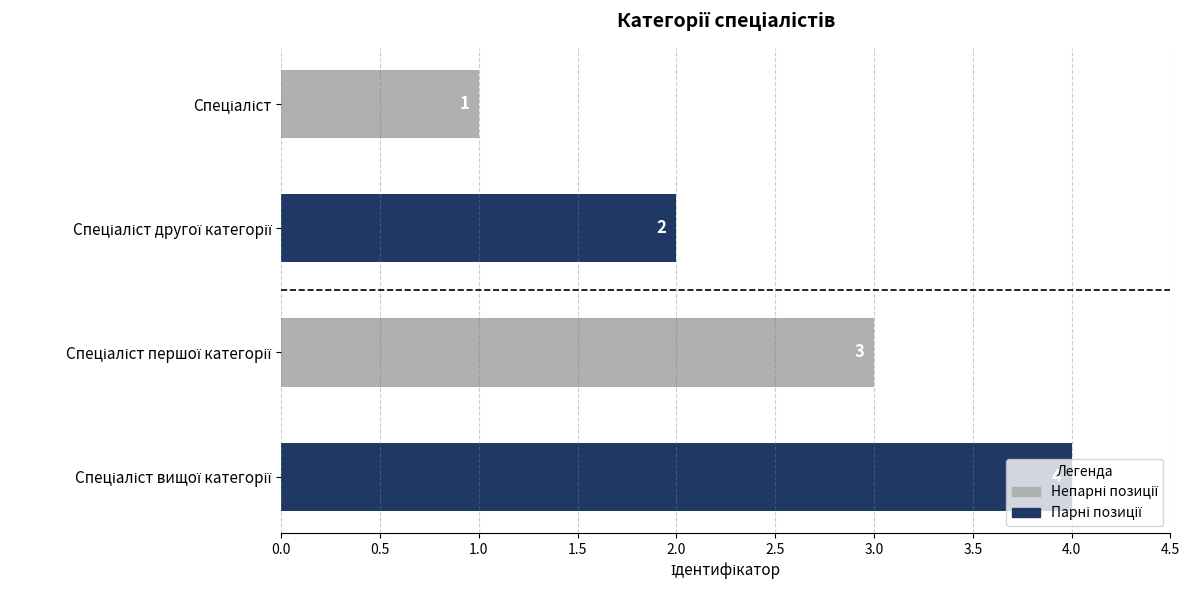

What is the difference between the maximum and minimum values?

3